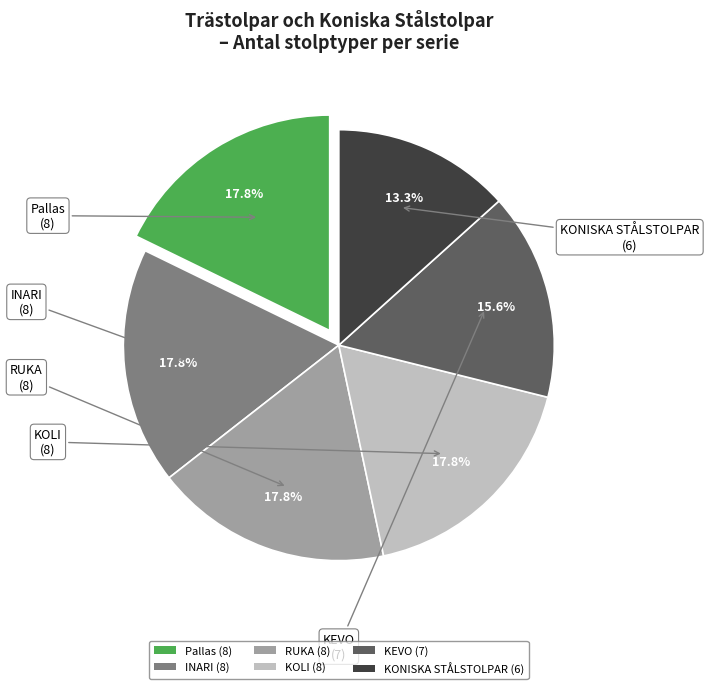

Combined, what portion of the pie is KONISKA STÅLSTOLPAR and Pallas?

31.1%